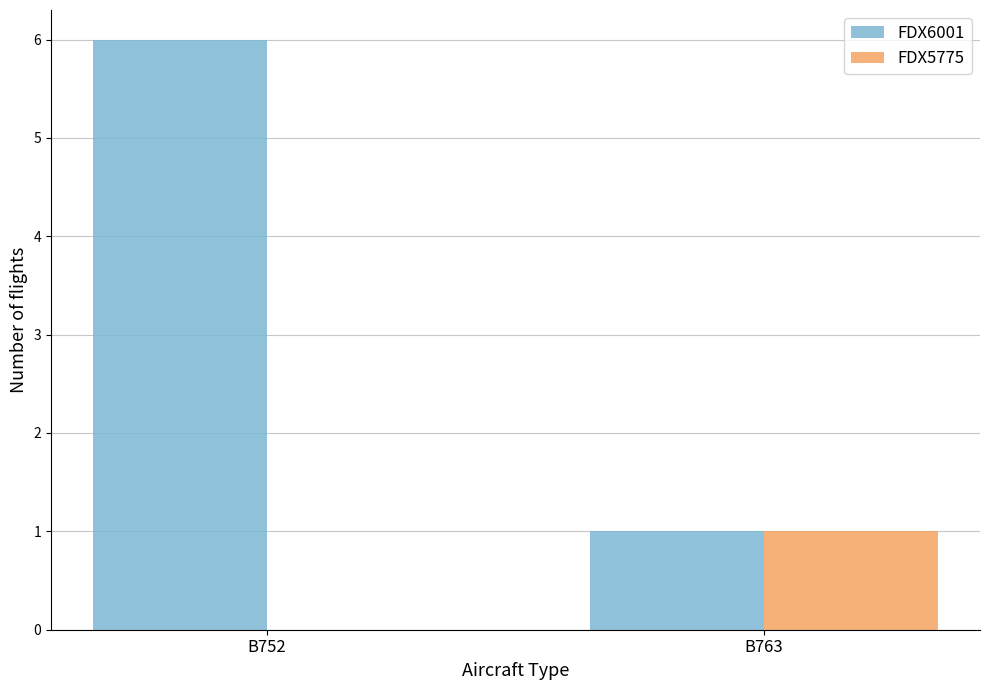

Which series has the largest total across all categories?

FDX6001